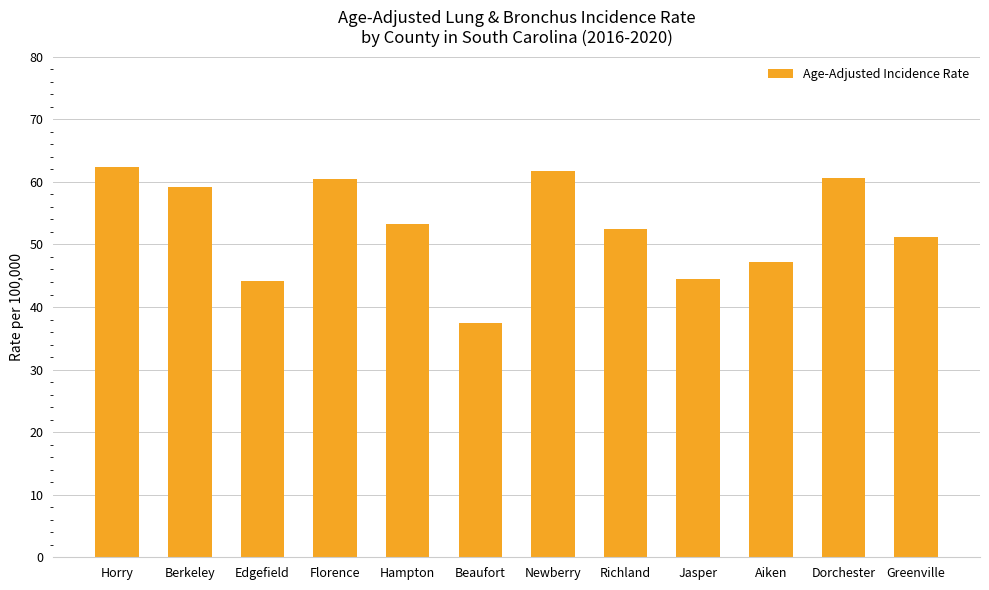

Which label corresponds to the smallest value in the chart?

Beaufort